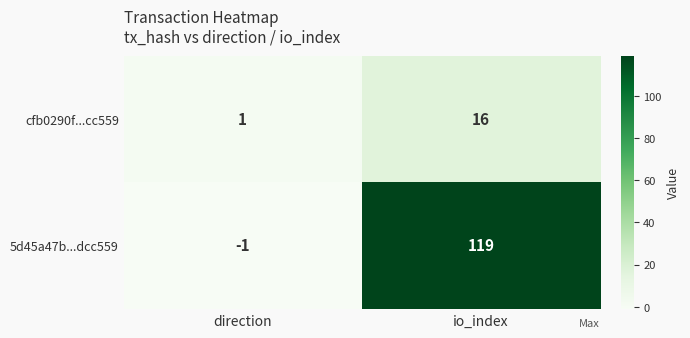

Reading left to right, transcribe all the data shown in this chart.

cfb0290f...cc559: 1	16
5d45a47b...dcc559: -1	119